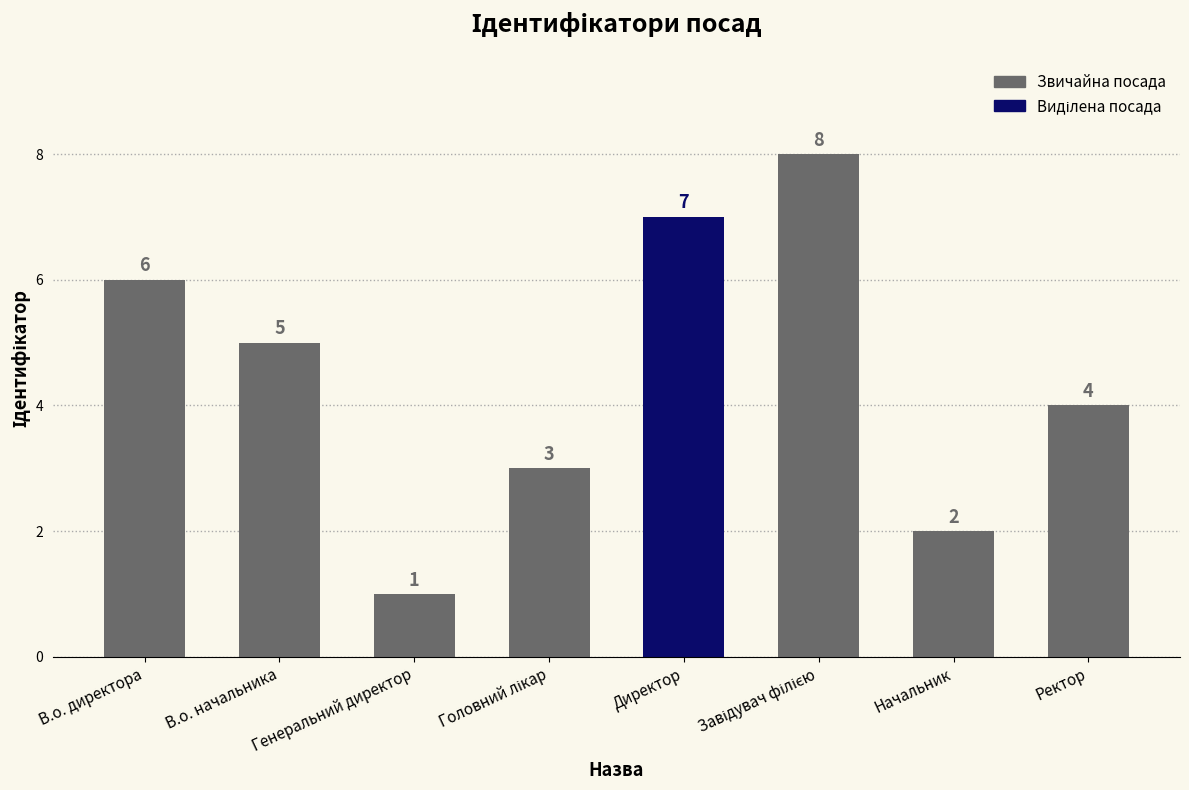

Does the chart contain stacked bars?

No